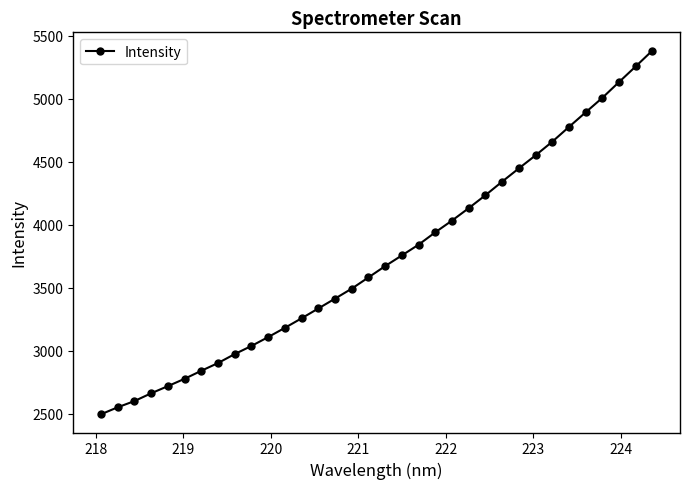

What is the value of the 34th point from the left?

5381.8